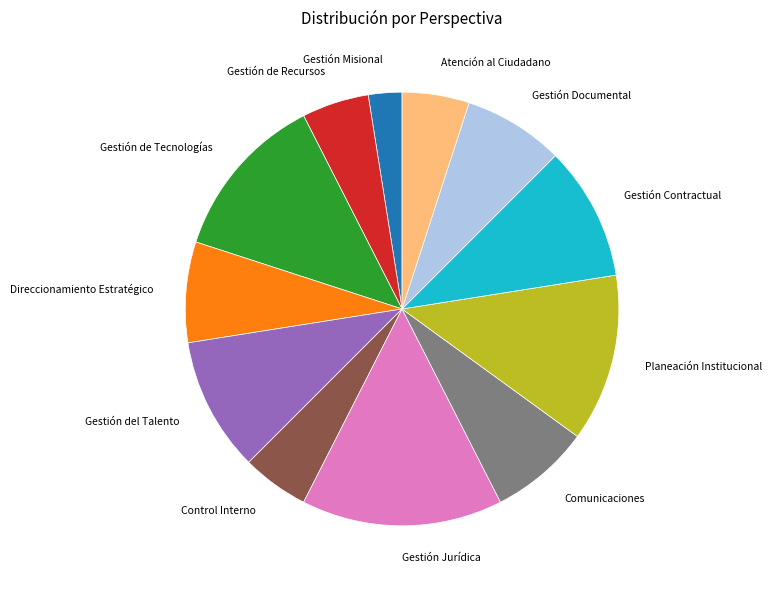

Between Atención al Ciudadano and Direccionamiento Estratégico, which is larger?

Direccionamiento Estratégico